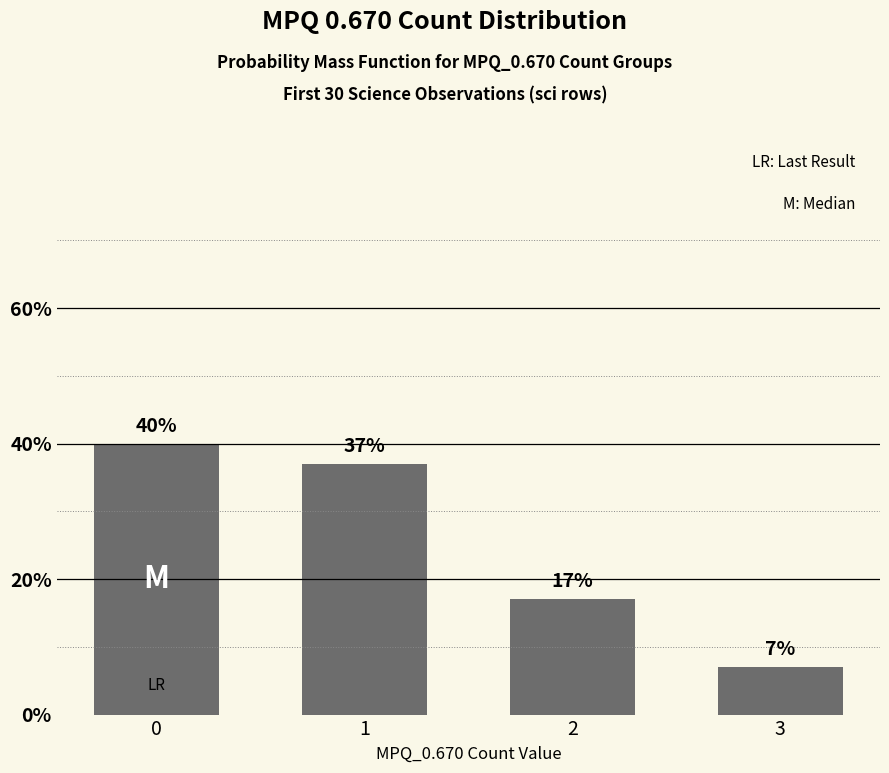

Reading left to right, extract all data points from this chart.

0=40	1=37	2=17	3=7